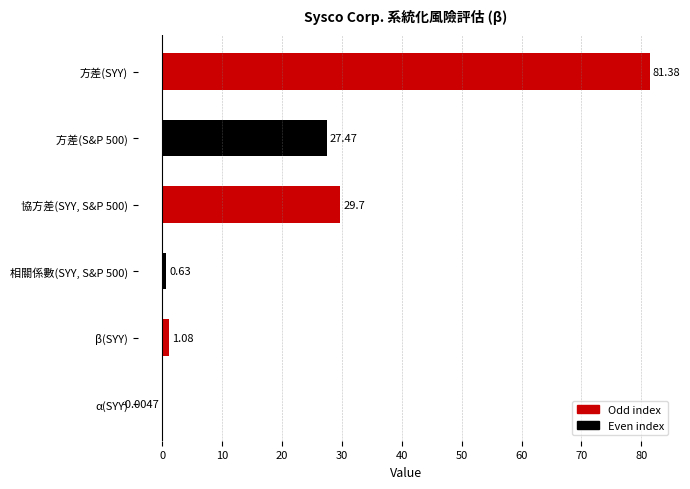

Which has a higher value, β(SYY) or α(SYY)?

β(SYY)